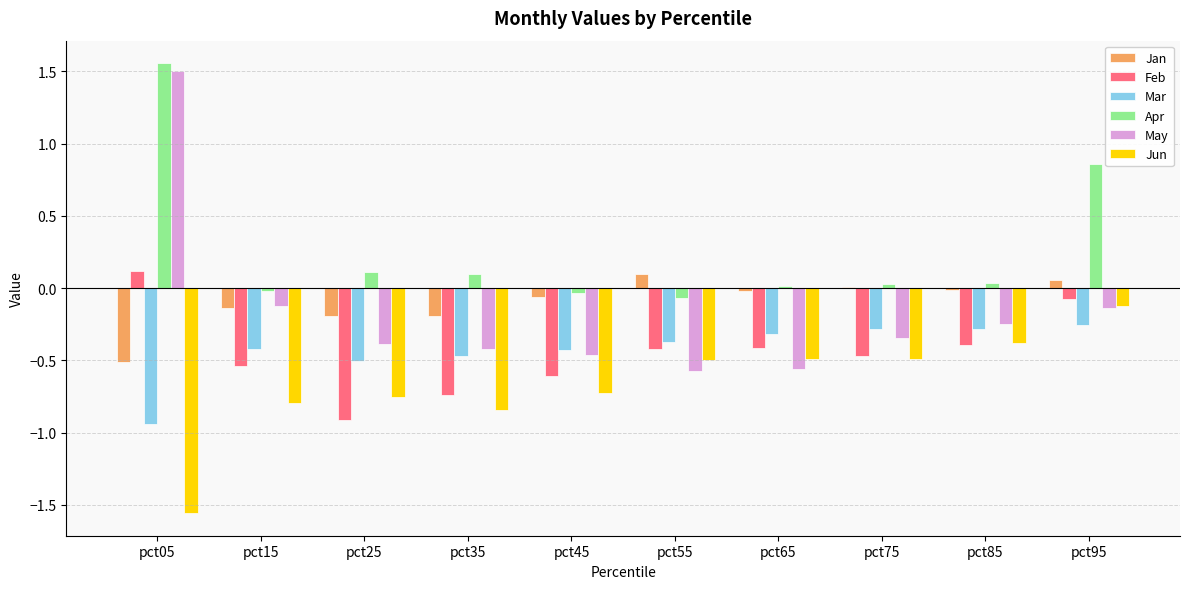

Which category has the highest value across all series?

pct05